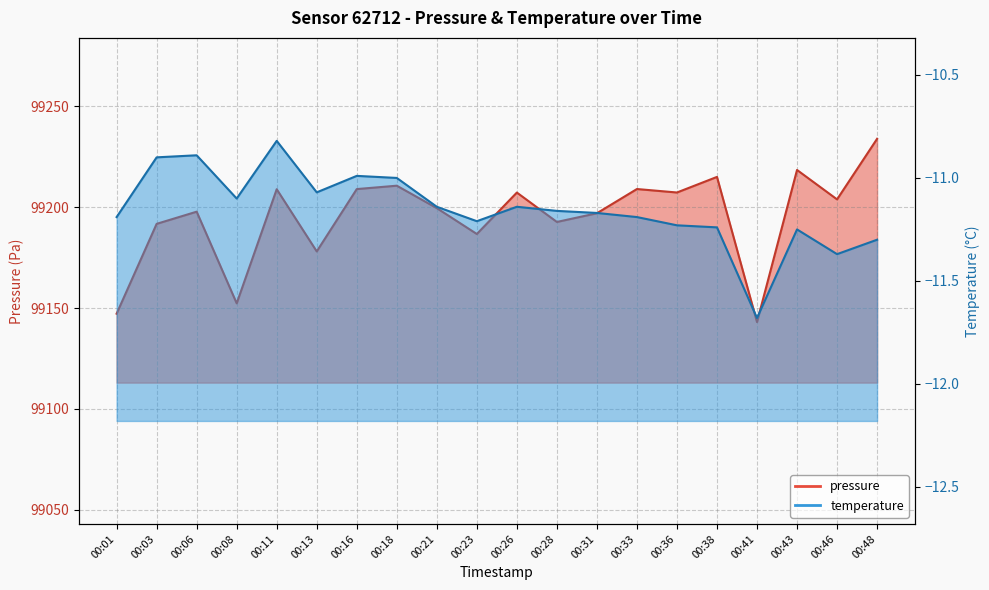

Reading left to right, what are all the values shown in this chart?

pressure: 99147.2	99191.7	99197.7	99152.3	99208.8	99178.0	99208.9	99210.6	99199.5	99186.7	99207.2	99192.6	99196.9	99208.9	99207.2	99214.9	99143.0	99218.4	99203.8	99233.8
temperature: -11.2	-10.9	-10.9	-11.1	-10.8	-11.1	-11.0	-11.0	-11.1	-11.2	-11.1	-11.2	-11.2	-11.2	-11.2	-11.2	-11.7	-11.2	-11.4	-11.3